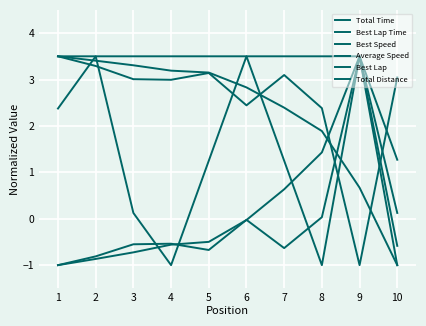

Which series changed the most between 4 and 6?

Best Lap